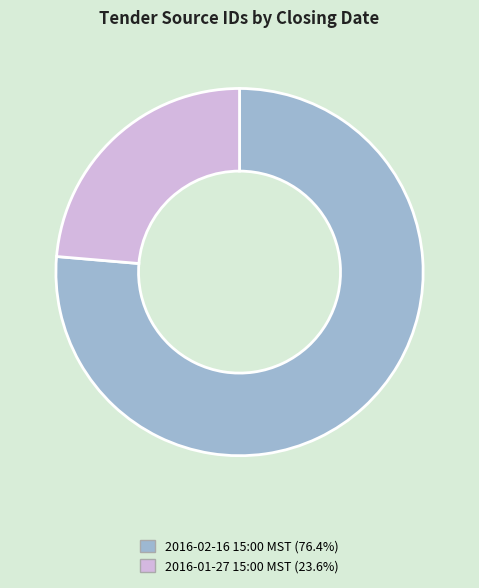

Rank the categories by value from highest to lowest.

2016-02-16 15:00 MST, 2016-01-27 15:00 MST